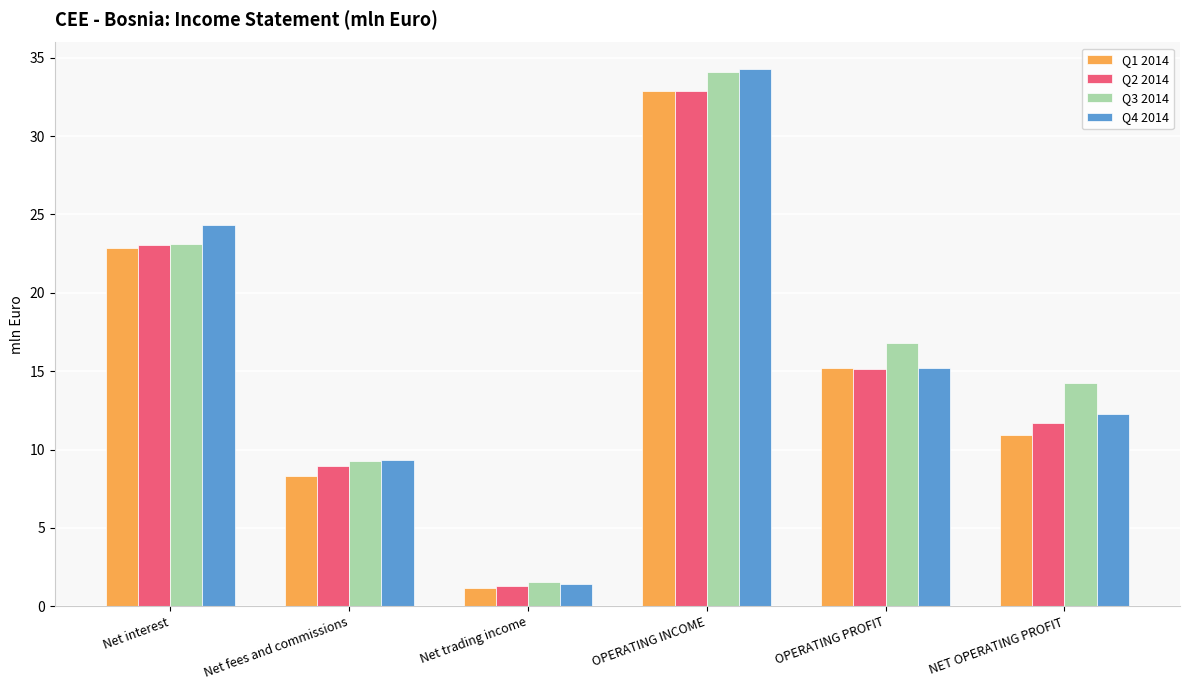

At which category does the chart reach its peak across all series?

OPERATING INCOME